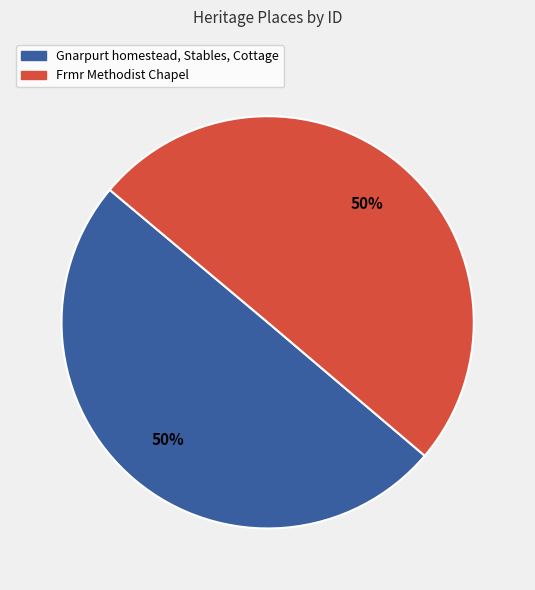

To the nearest percent, what portion does Gnarpurt homestead, Stables, Cottage represent?

50%